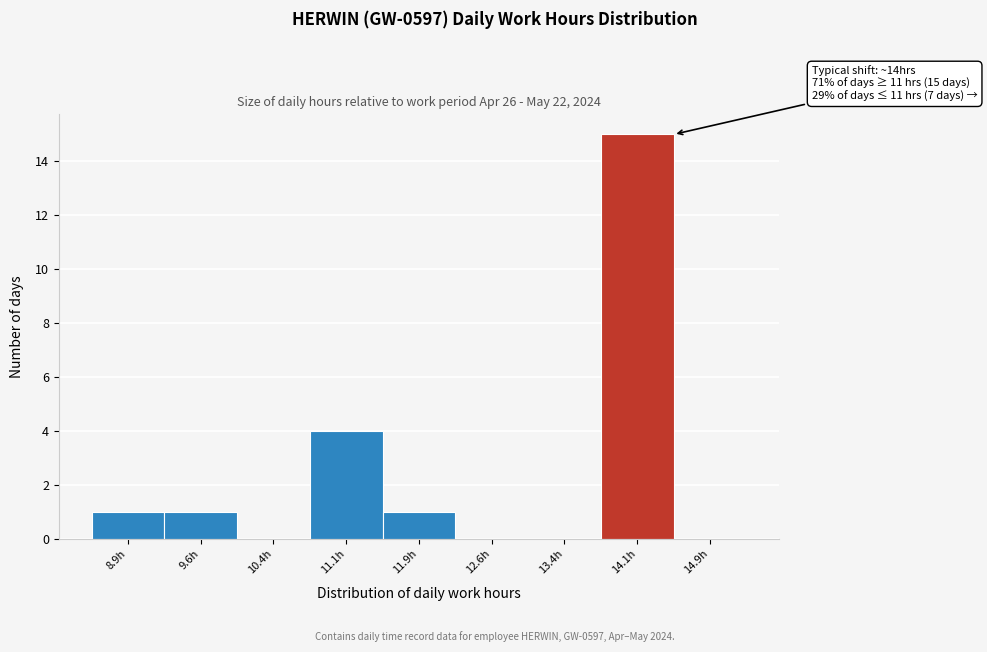

Which range on the x-axis has the tallest bar?

13.75 to 14.50